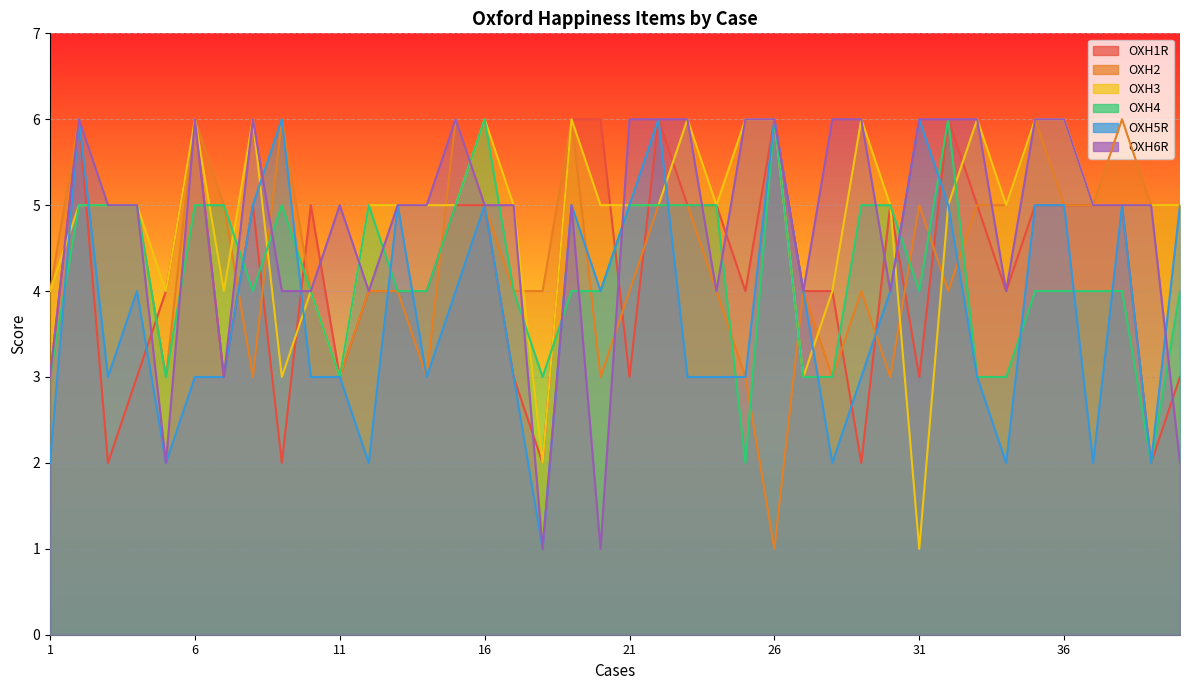

At how many categories does at least one series exceed 1?

40